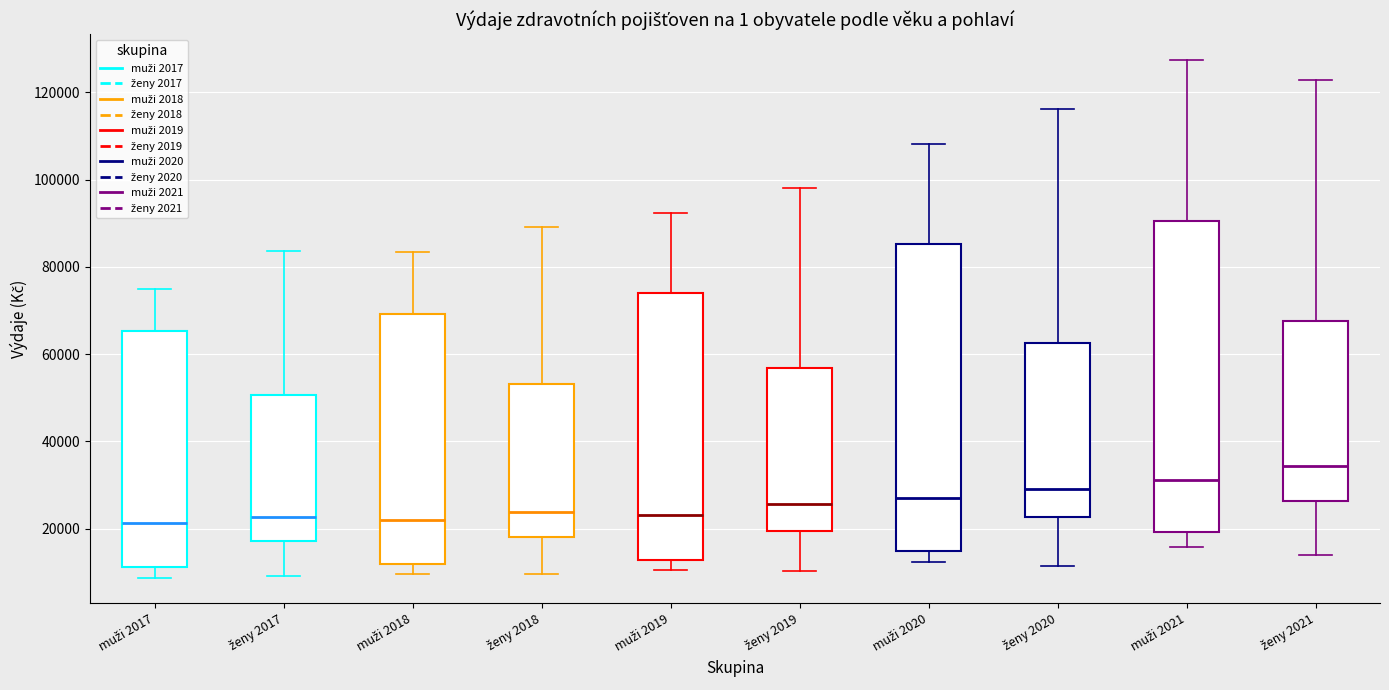

Reading left to right, transcribe this box plot: for each box, give where its median line is, the range the box spans, and where its two whiskers end, as read against the y-axis. The values are not printed on the chart, so give them approximately, as read against the axis.

muži 2017: median 22000, box 12000 to 66000, whiskers 8000 to 74000
ženy 2017: median 22000, box 18000 to 50000, whiskers 10000 to 84000
muži 2018: median 22000, box 12000 to 70000, whiskers 10000 to 84000
ženy 2018: median 24000, box 18000 to 54000, whiskers 10000 to 90000
muži 2019: median 24000, box 12000 to 74000, whiskers 10000 to 92000
ženy 2019: median 26000, box 20000 to 56000, whiskers 10000 to 98000
muži 2020: median 28000, box 14000 to 86000, whiskers 12000 to 108000
ženy 2020: median 30000, box 22000 to 62000, whiskers 12000 to 116000
muži 2021: median 32000, box 20000 to 90000, whiskers 16000 to 128000
ženy 2021: median 34000, box 26000 to 68000, whiskers 14000 to 122000